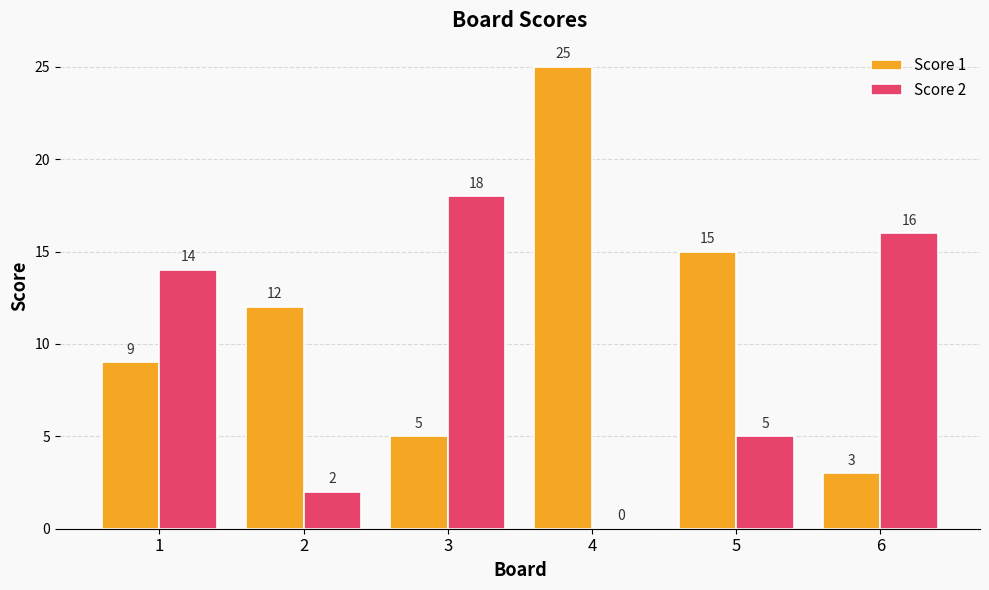

Does the chart contain stacked bars?

No